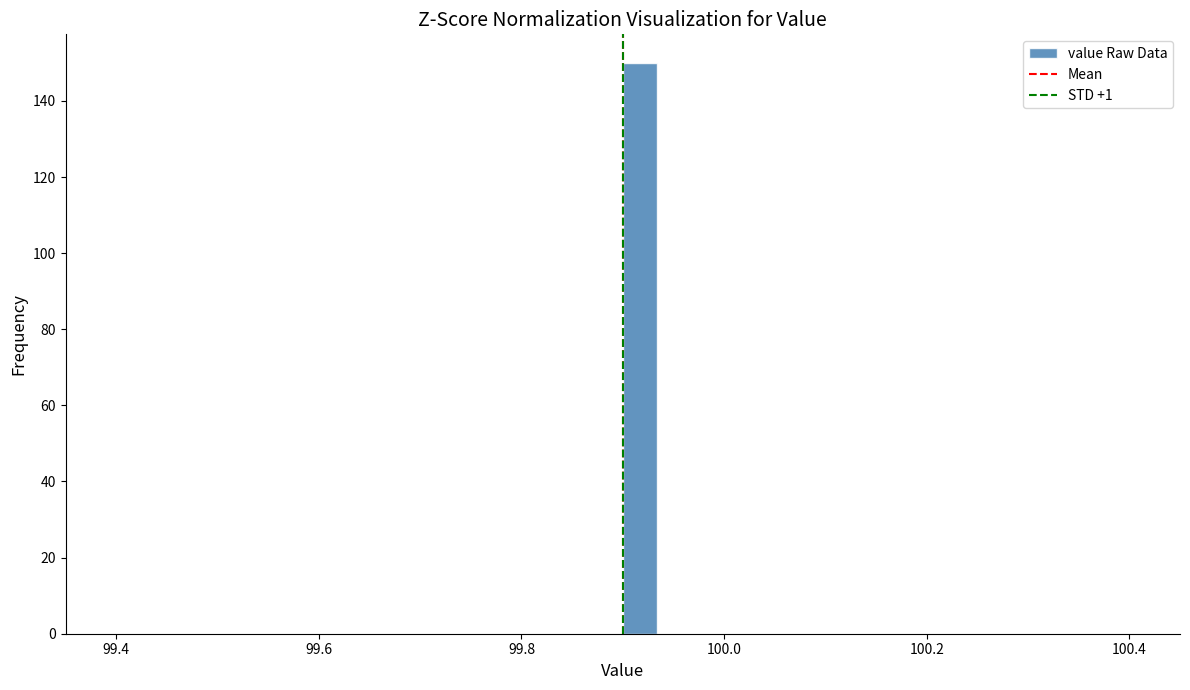

Around what value on the x-axis is the tallest bar? Give the approximate position of its centre, as read against the axis.

99.92